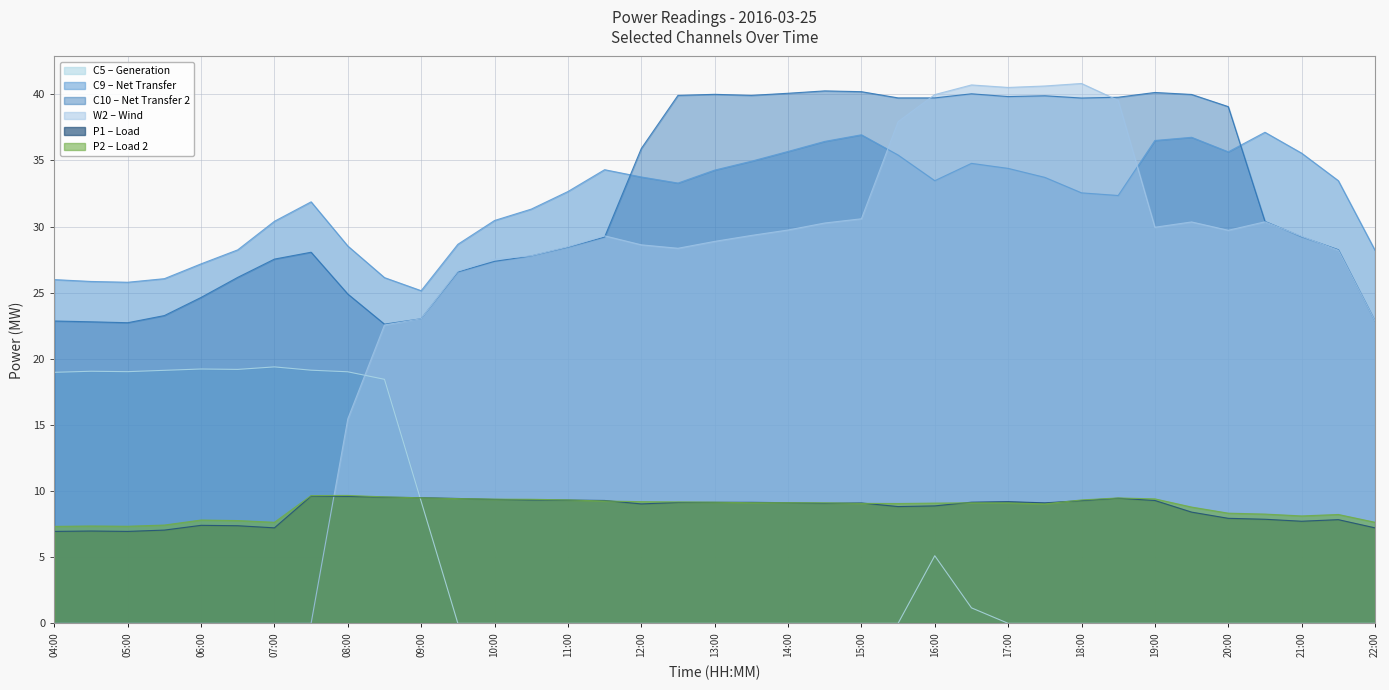

True or false: P1 – Load has a value of 12.7 at 12:00.

False